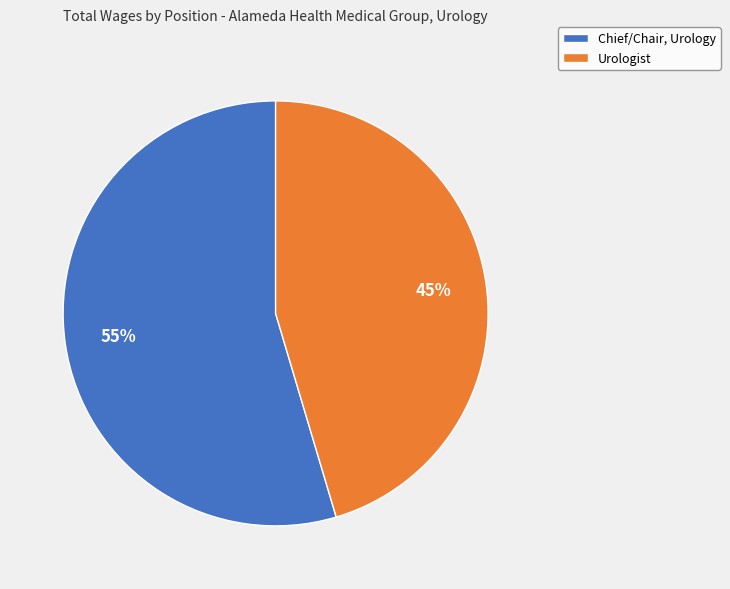

To the nearest percent, what portion does Urologist represent?

45%